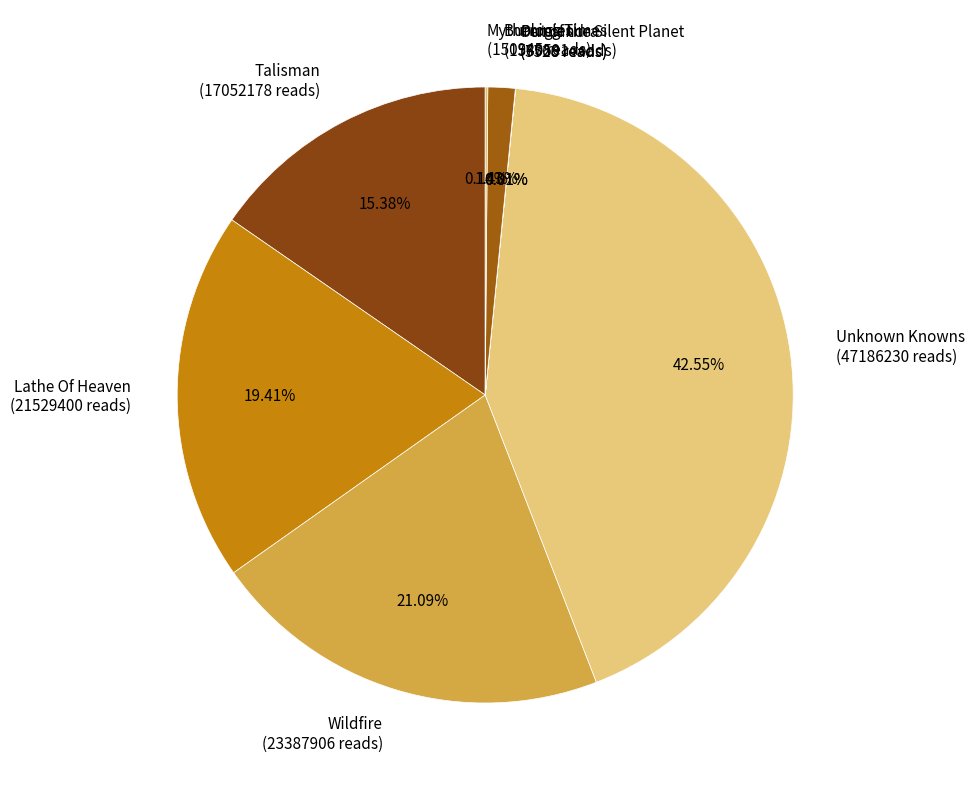

Which slice is the largest?

Unknown Knowns